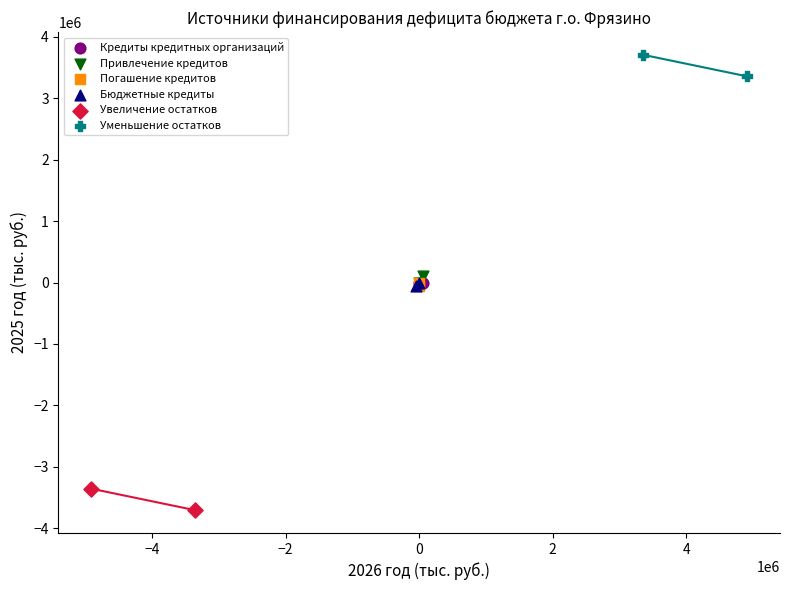

Which series reaches the minimum Y coordinate?

Увеличение остатков